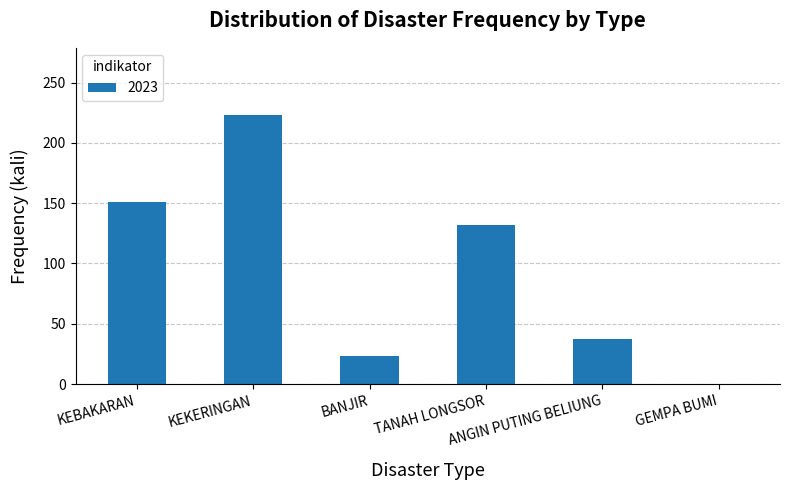

Are the bars grouped side by side (vs. stacked)?

No